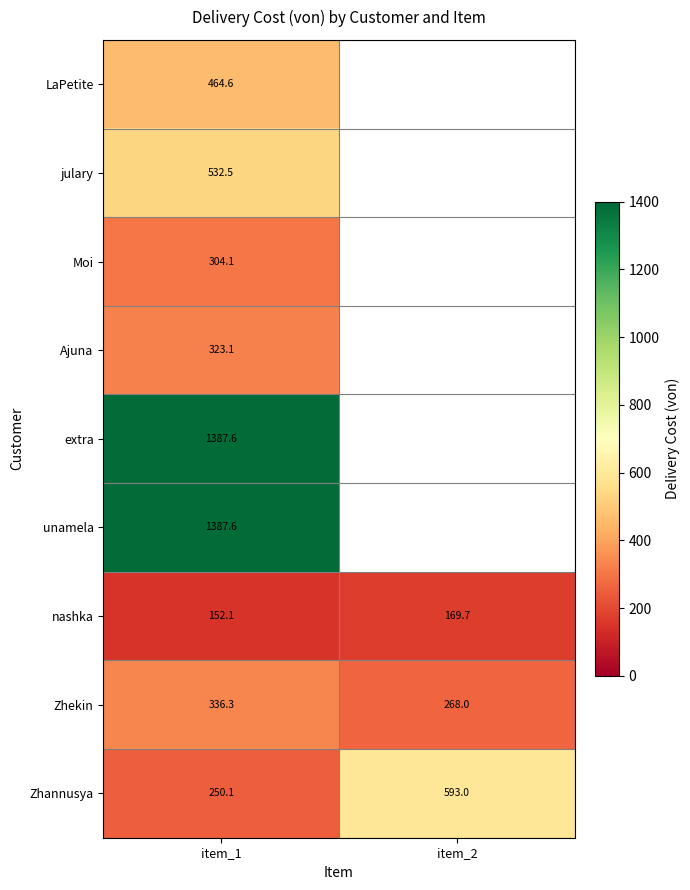

At how many categories does at least one series exceed 987?

1